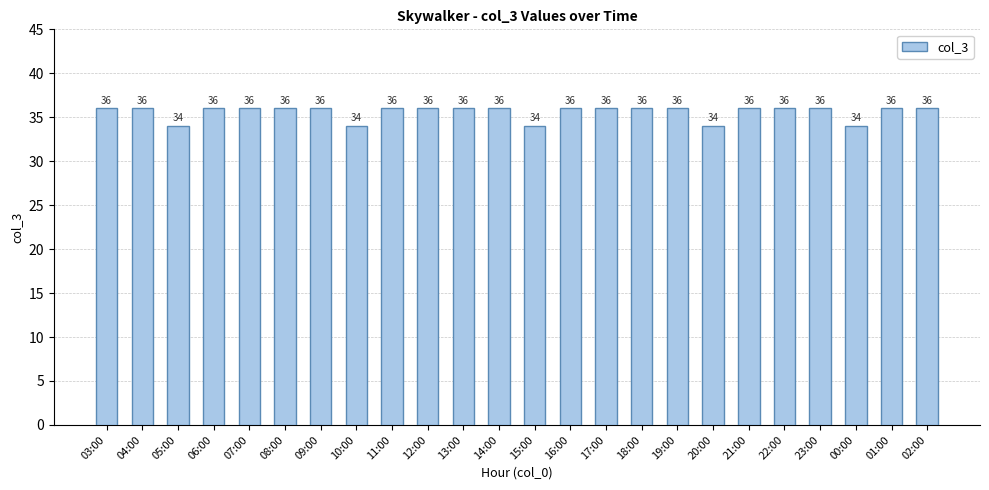

Reading left to right, list all the values displayed in this chart.

36	36	34	36	36	36	36	34	36	36	36	36	34	36	36	36	36	34	36	36	36	34	36	36